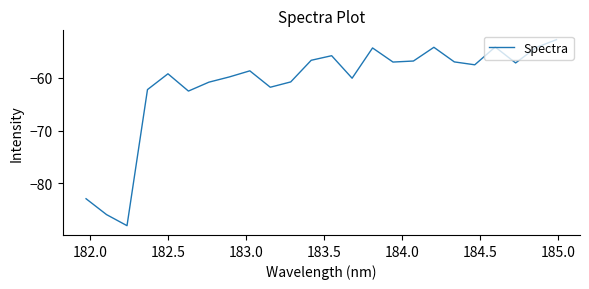

What is the difference between the second highest and second lowest values?

31.7